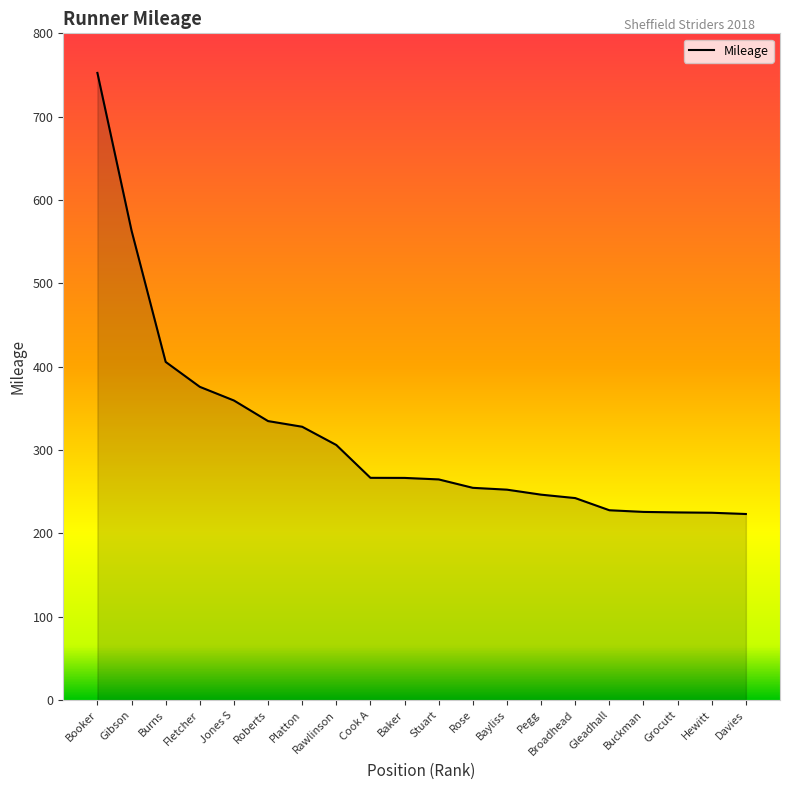

What is the minimum value shown in the chart?

223.2